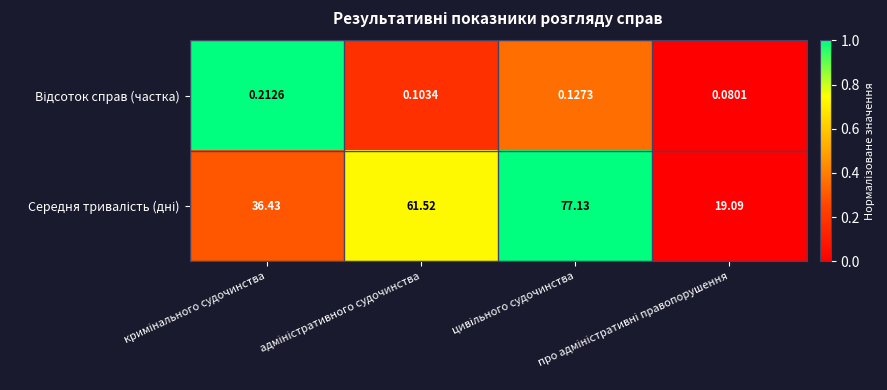

At про адміністративні правопорушення, list the series in order from smallest to largest.

Відсоток справ (частка), Середня тривалість (дні)